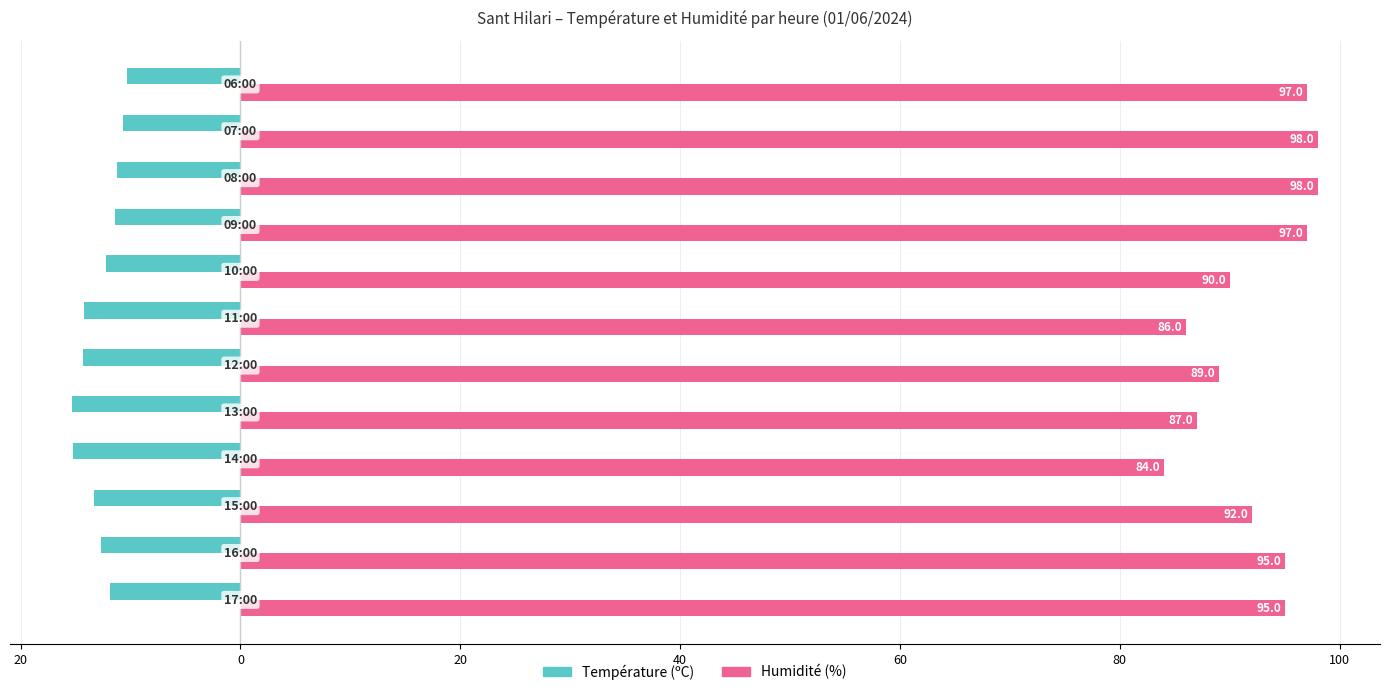

What are all the series names shown in the legend?

Température (ºC), Humidité (%)